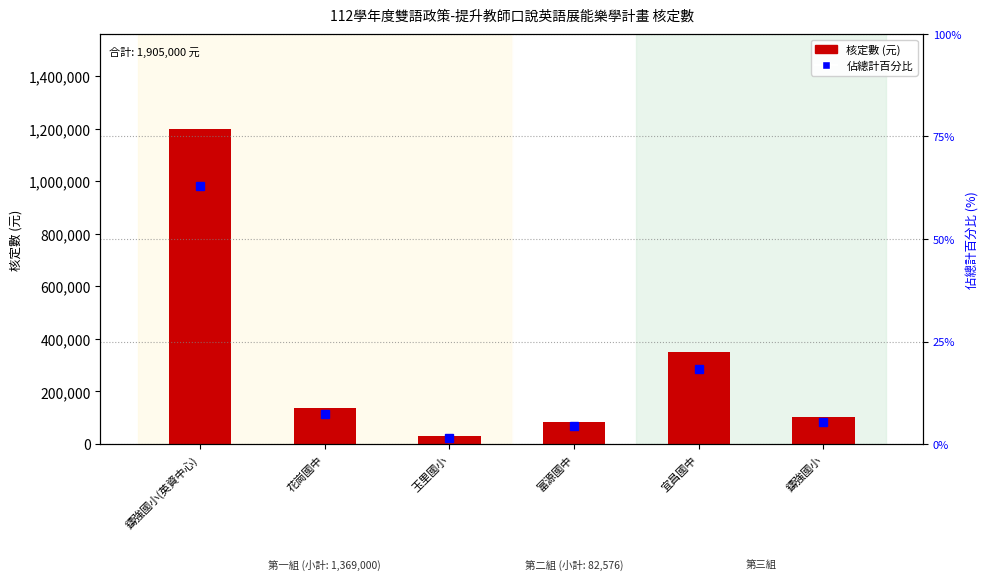

What is the average value of the 佔總計百分比 series?

16.7